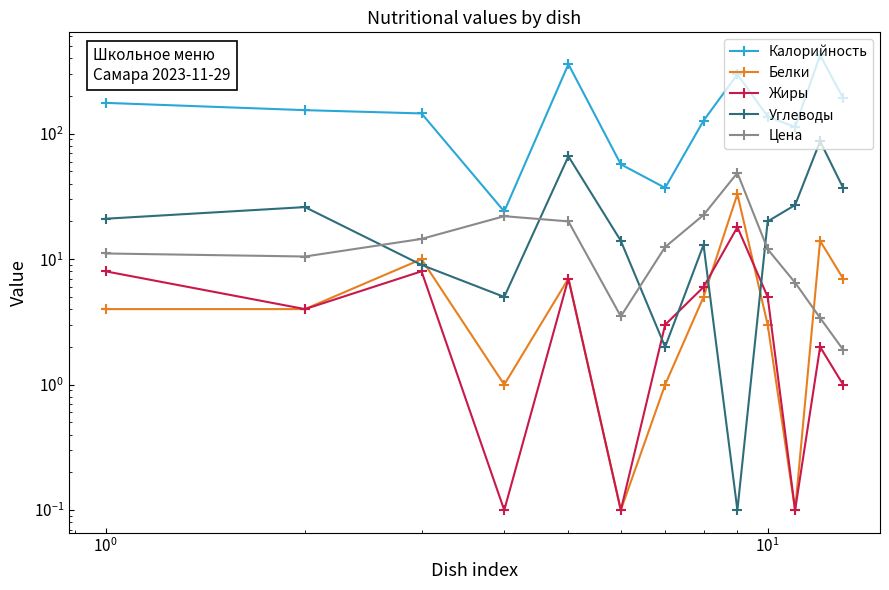

Which series has the largest total across all categories?

Калорийность